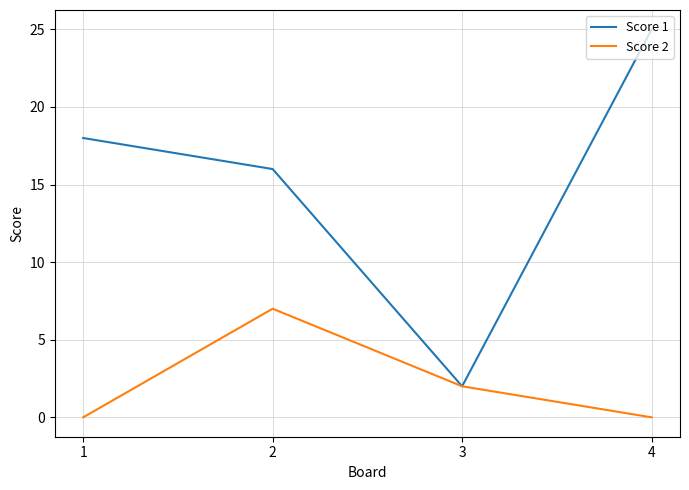

Which category has the highest value in the Score 1 series?

4